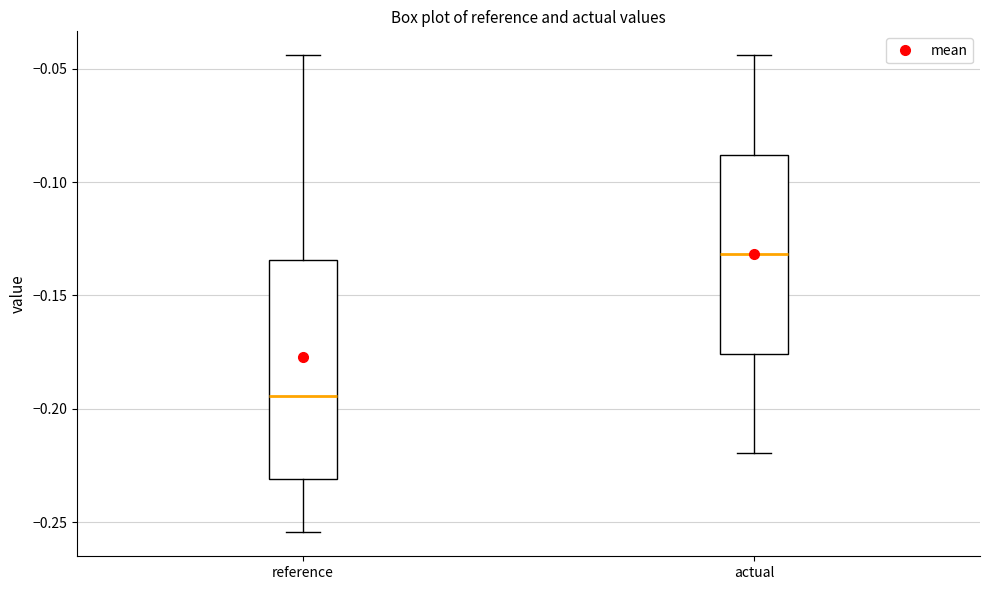

Comparing the boxes themselves (not the whiskers), which one is the tallest?

reference